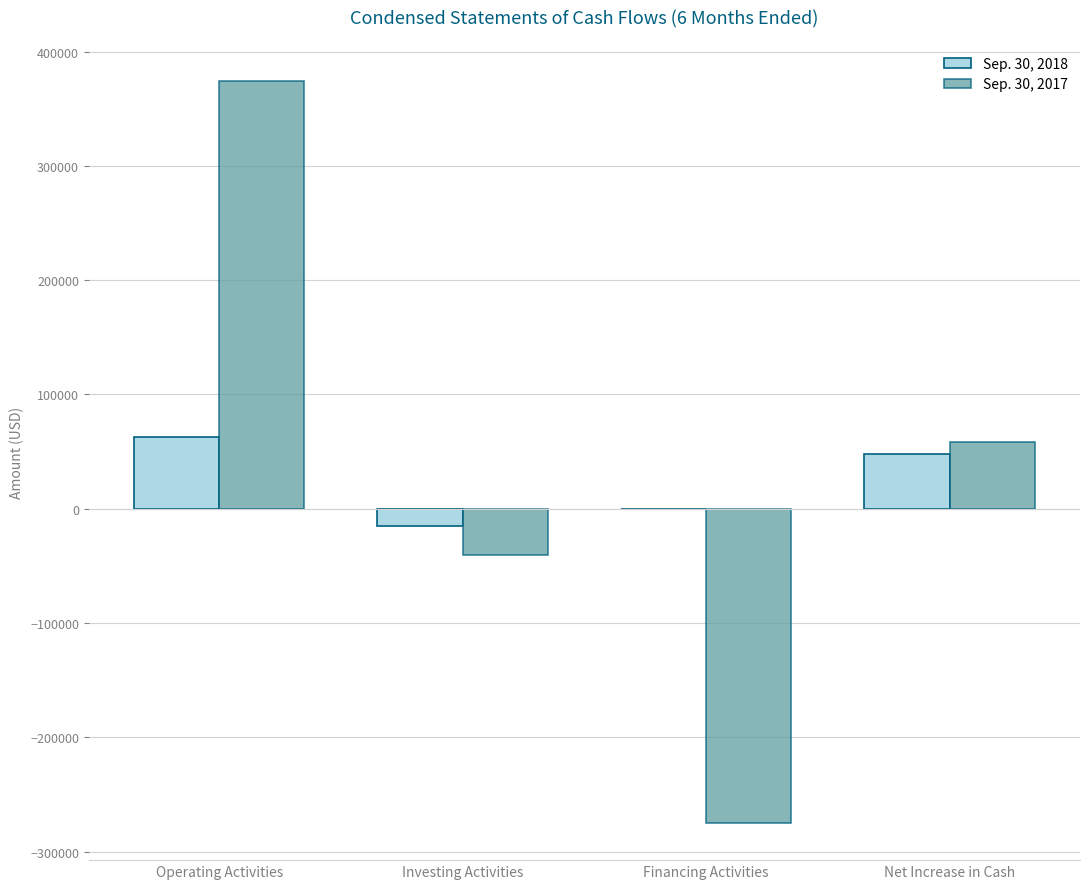

How many series are shown in this chart?

2